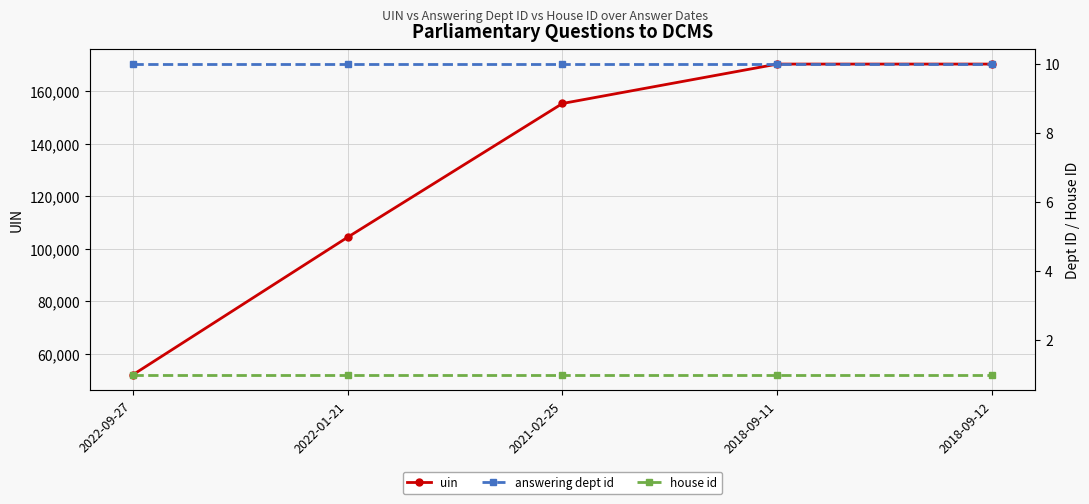

Reading left to right, what are all the values shown in this chart?

uin: 51972	104404	155381	170393	170395
answering dept id: 10	10	10	10	10
house id: 1	1	1	1	1